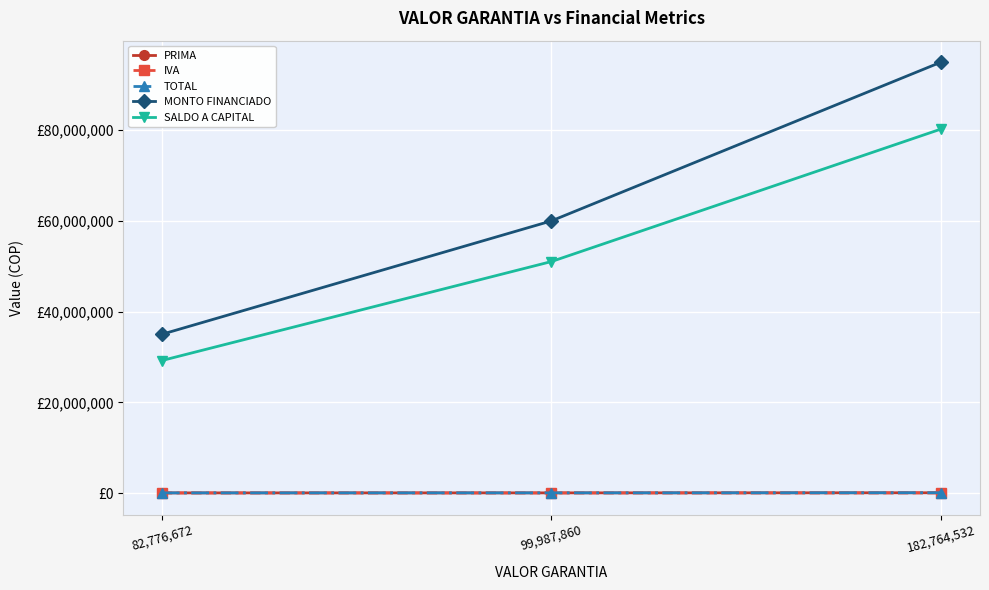

Does the chart have visible grid lines?

Yes